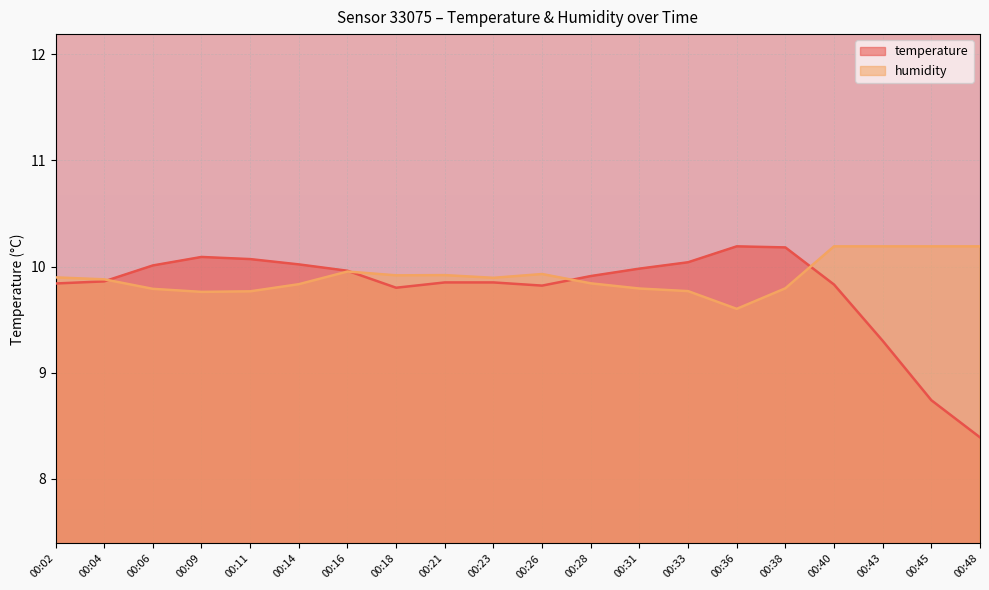

At 00:45, list the series in order from smallest to largest.

temperature, humidity